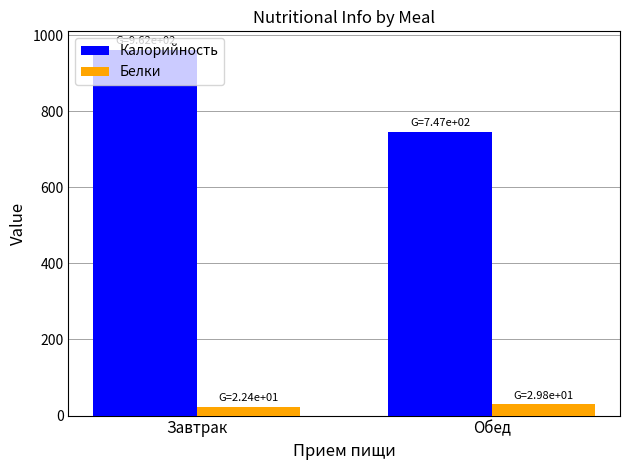

Which series has the widest spread of values?

Калорийность